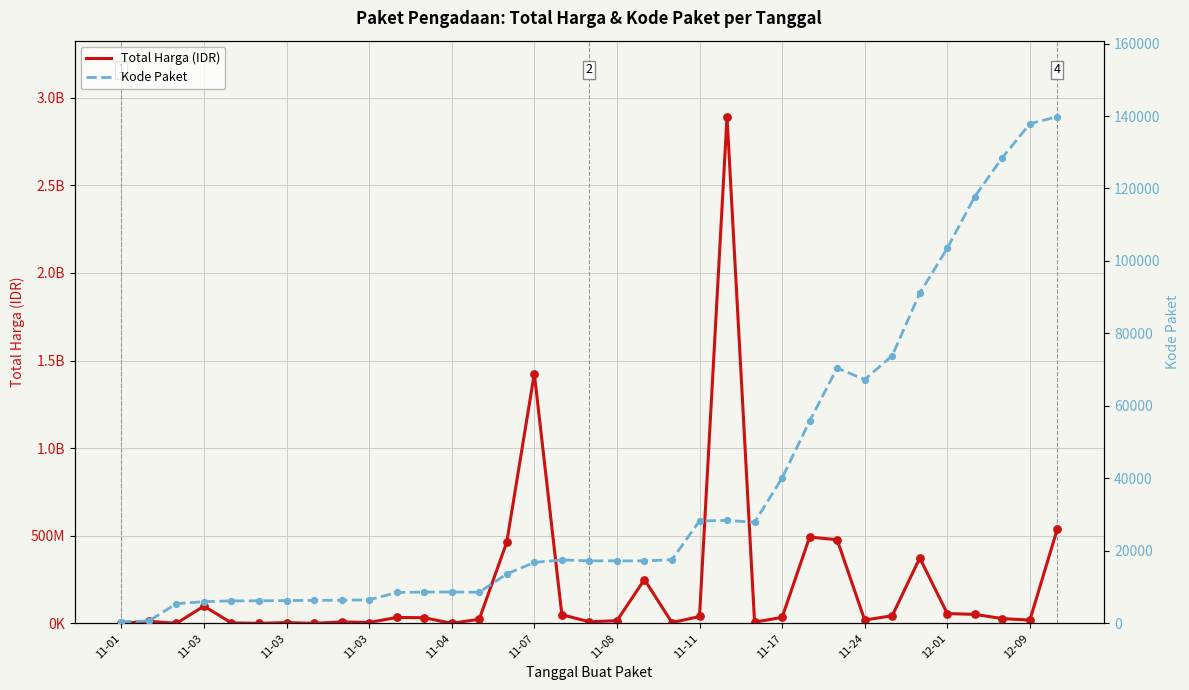

Which series contains the highest Y value?

Total Harga (IDR)